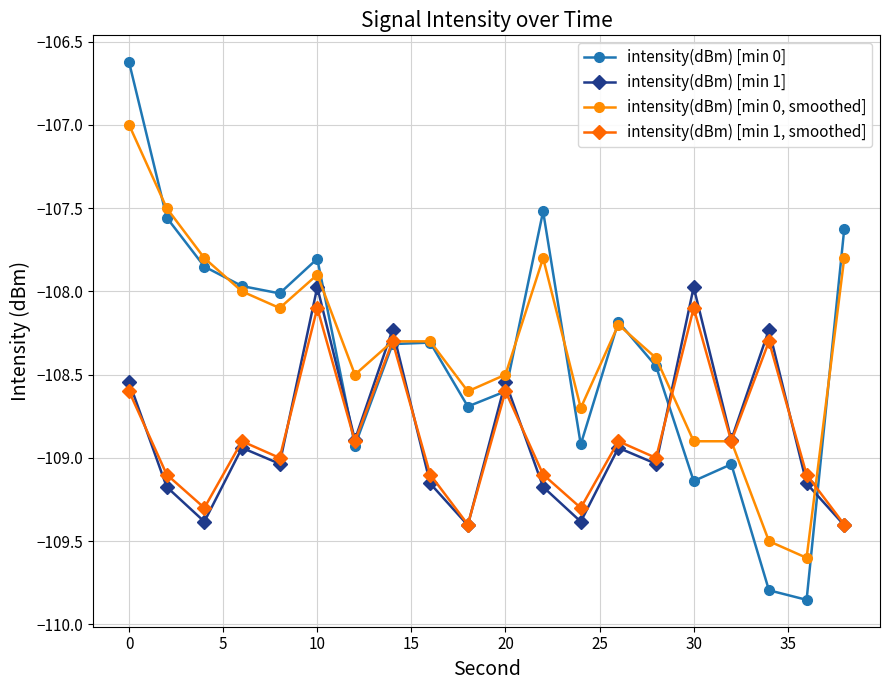

Rank the series by their maximum value, from lowest to highest.

intensity(dBm) [min 1, smoothed], intensity(dBm) [min 1], intensity(dBm) [min 0, smoothed], intensity(dBm) [min 0]